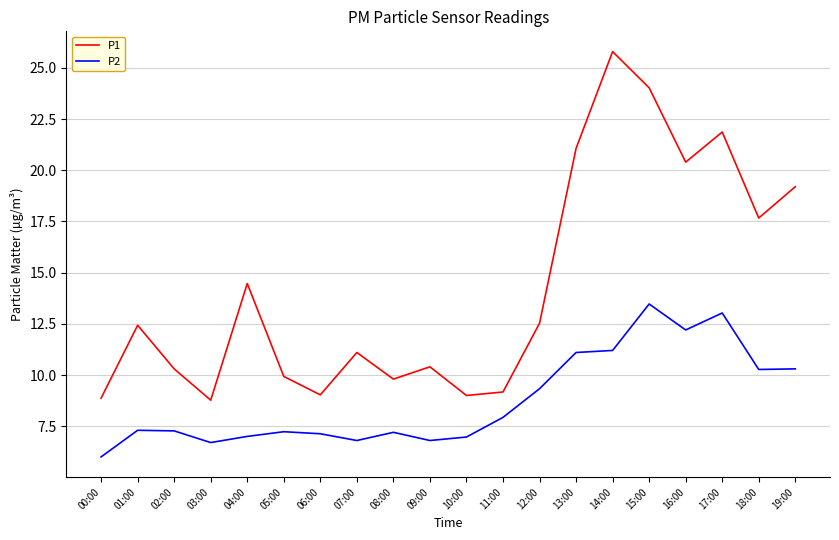

Where is P1 nearest to the value 17?

18:00